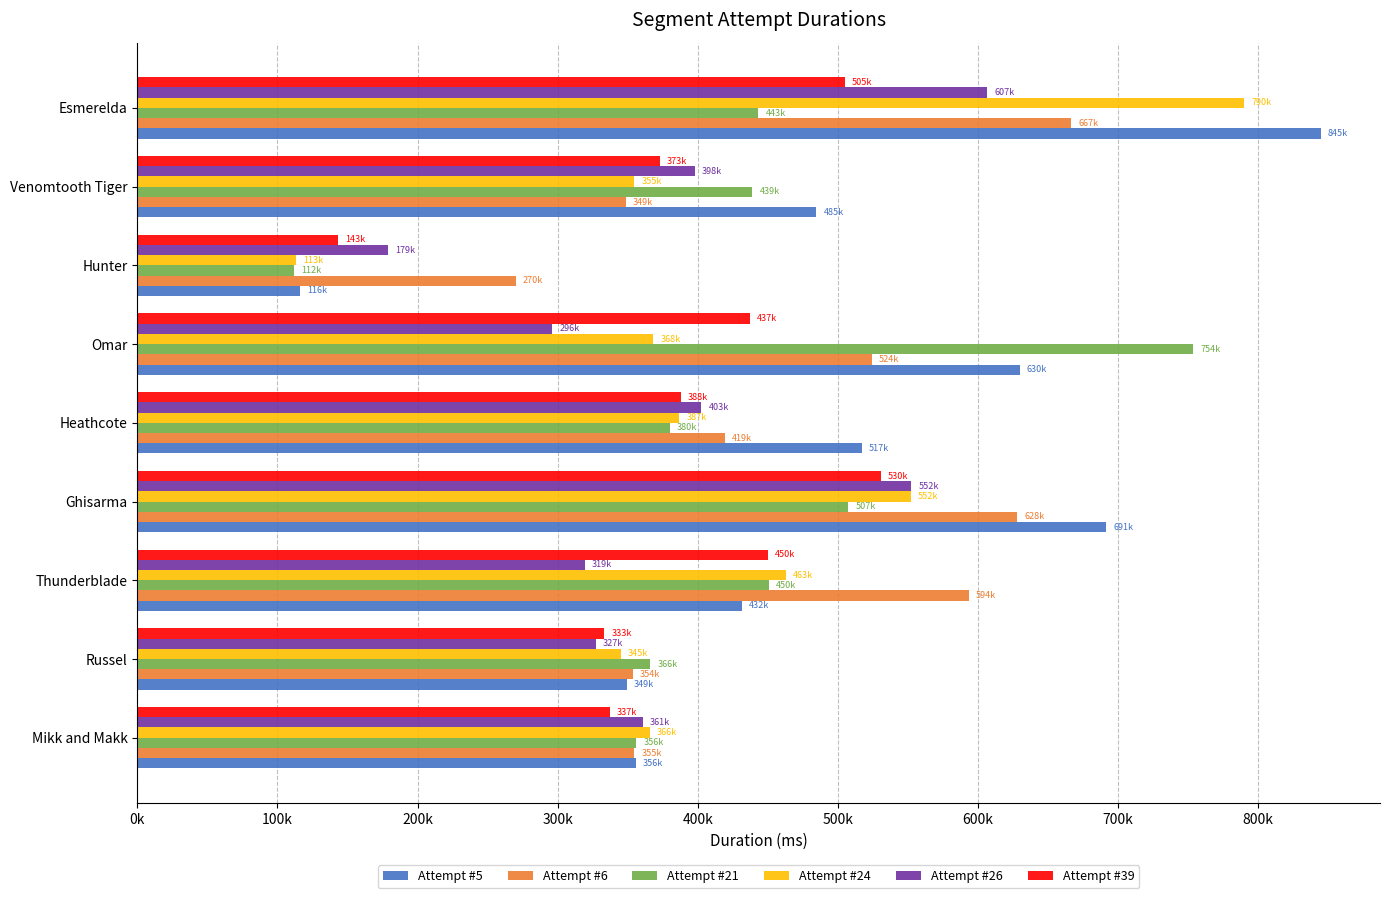

What are all the series names shown in the legend?

Attempt #5, Attempt #6, Attempt #21, Attempt #24, Attempt #26, Attempt #39